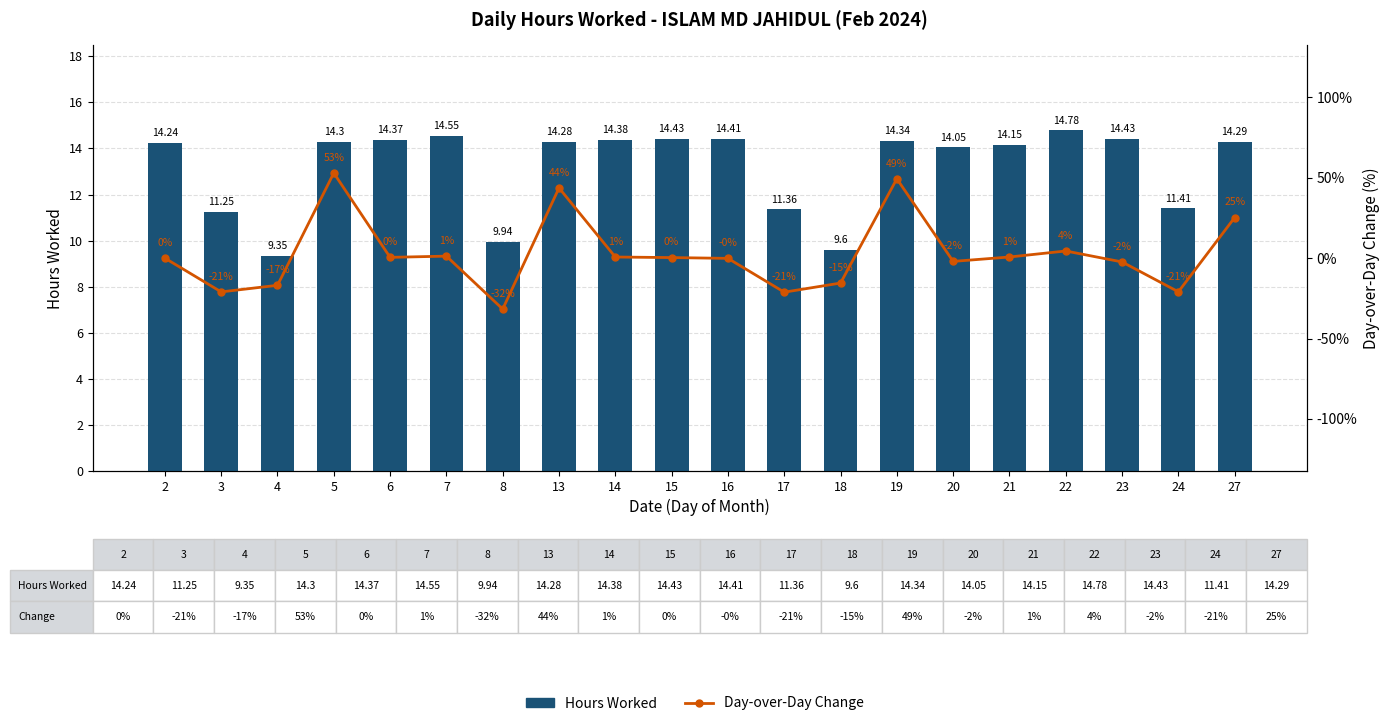

The value of Day-over-Day Change at 15 is 0.3. True or false?

True